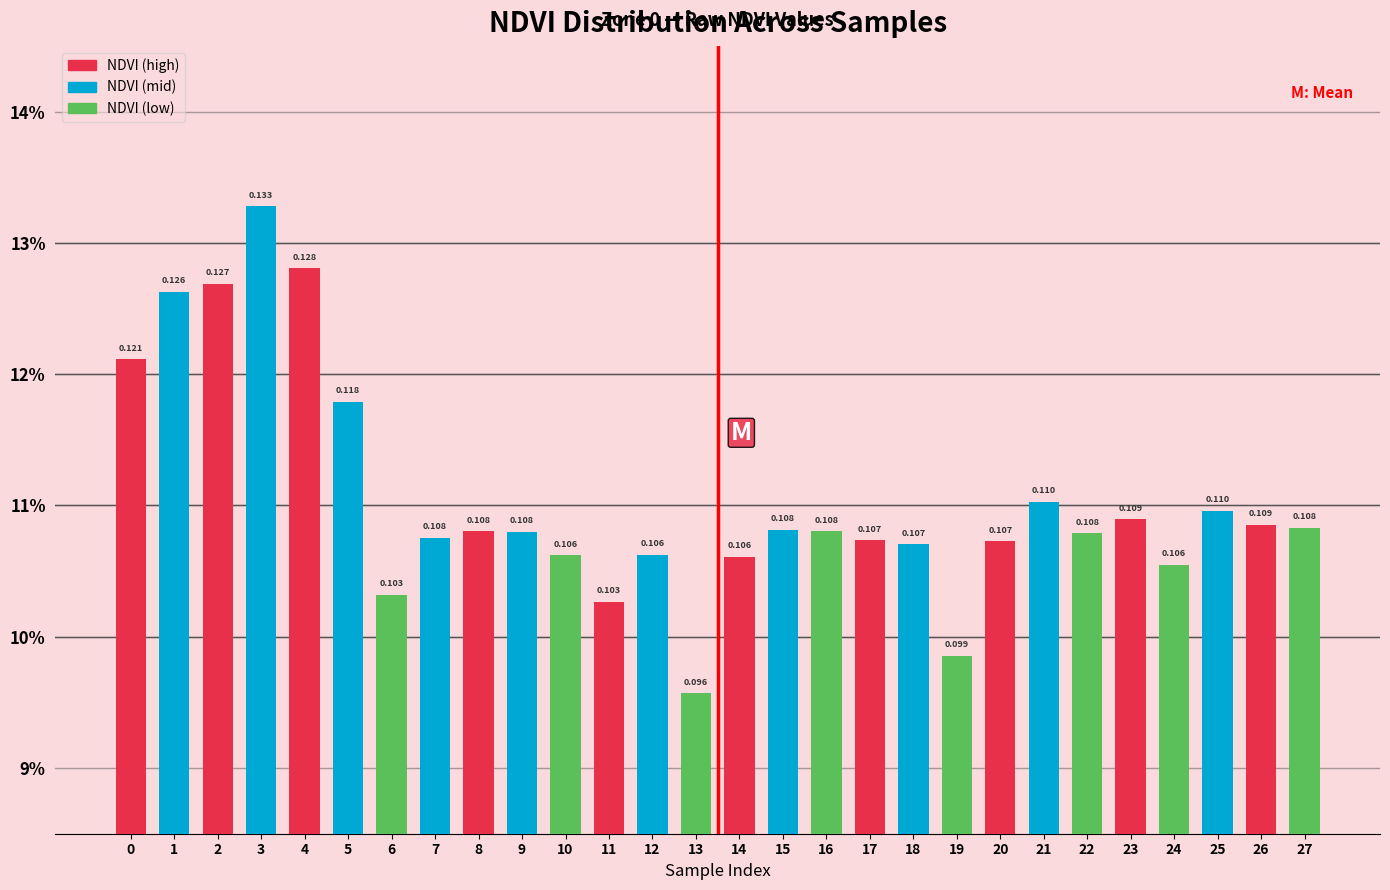

How many bars are there in total?

28